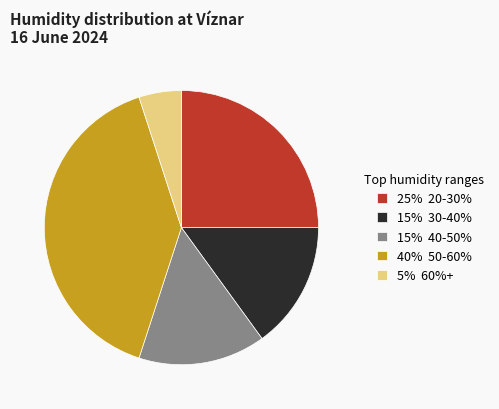

Does 40% 50-60% account for over 50% of the chart?

No